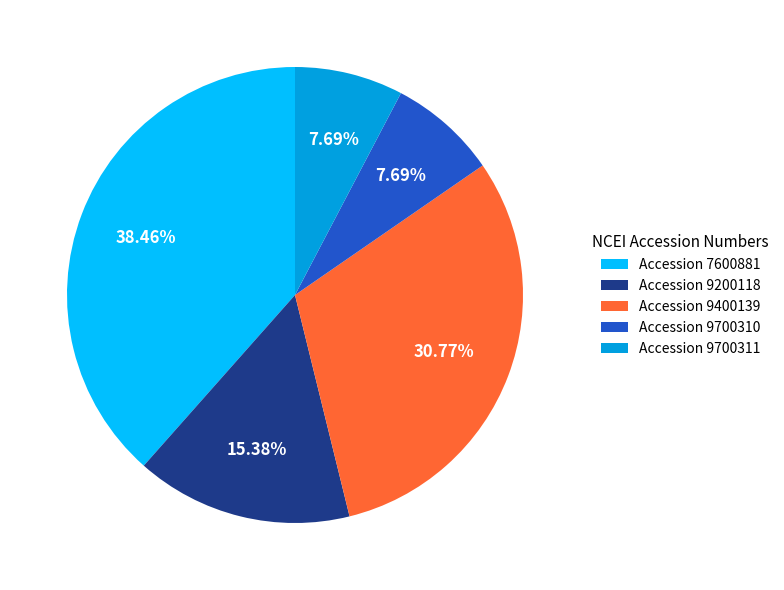

Count the number of slices in the pie.

5